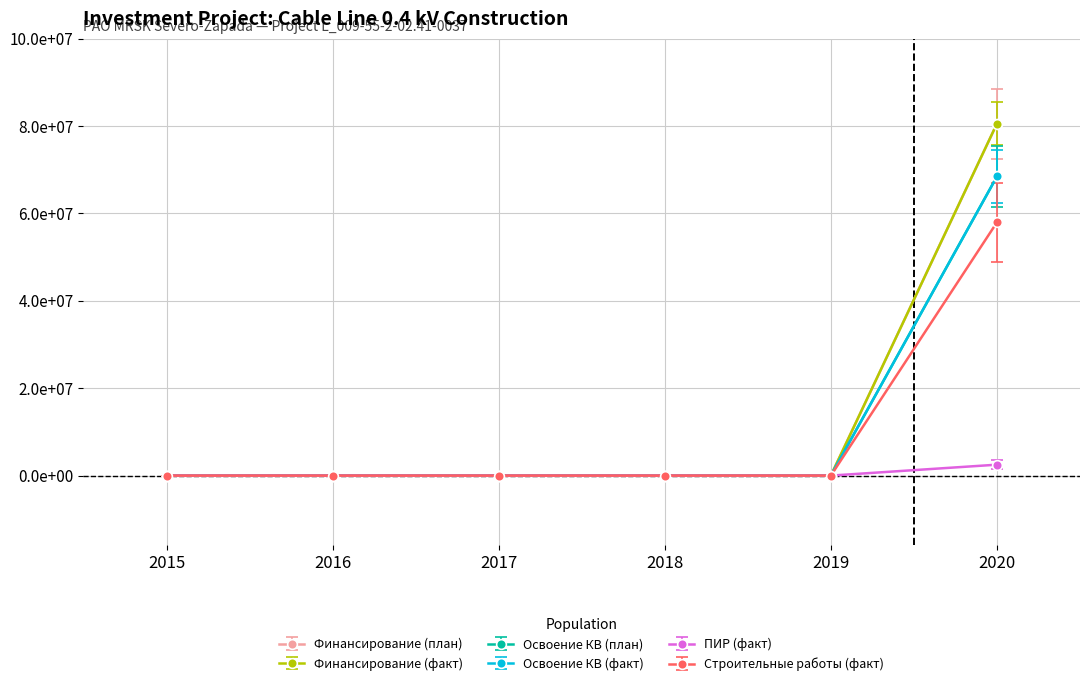

What is the sum of all Освоение КВ (план) values?

75481657